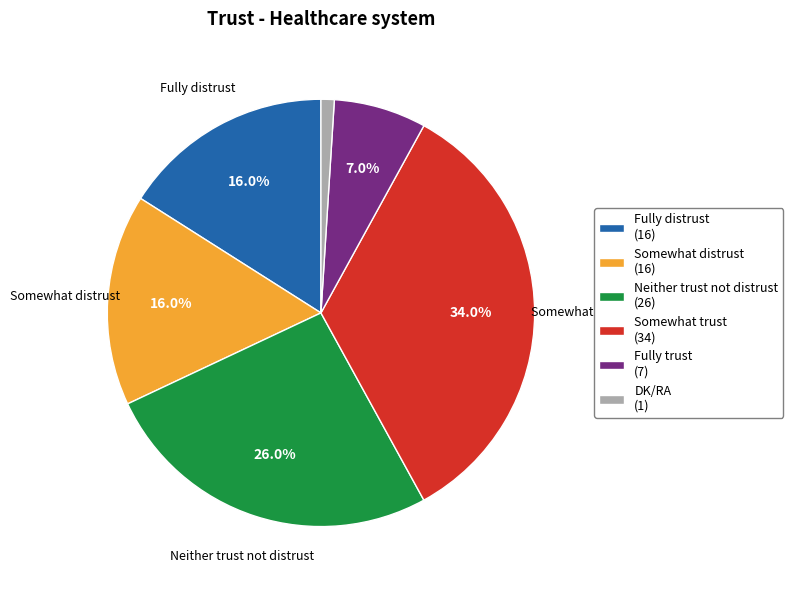

What percentage is the DK/RA slice, to the nearest percent?

1%